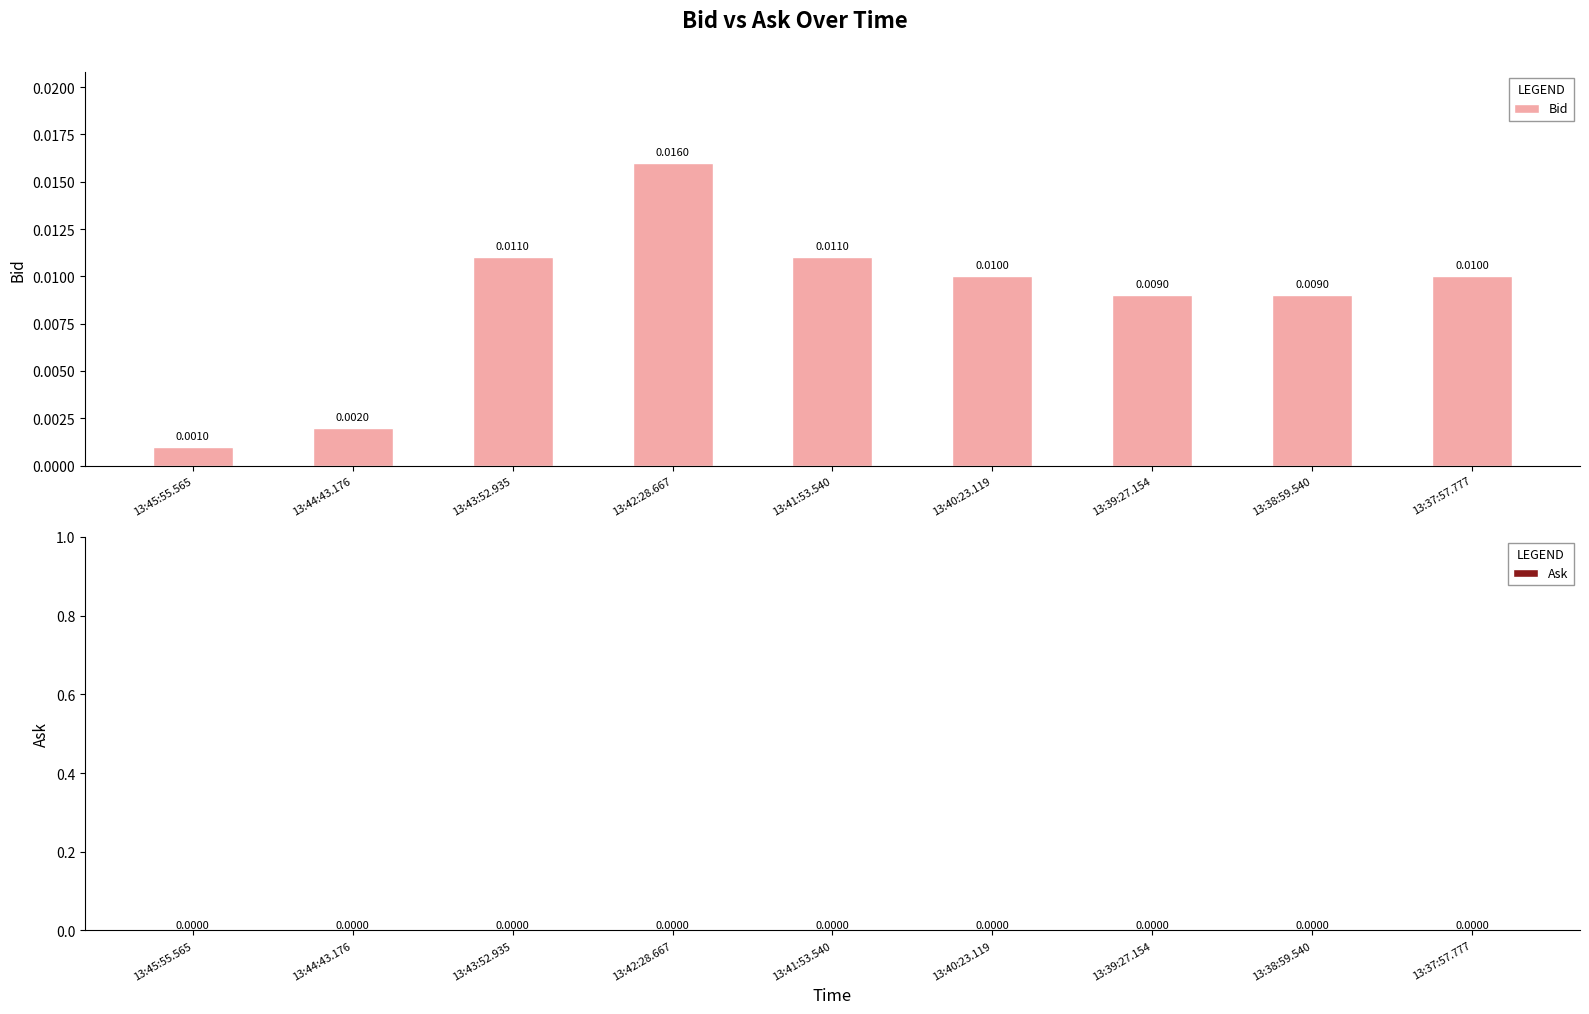

What is the label of the 3rd bar from the left?

13:43:52.935